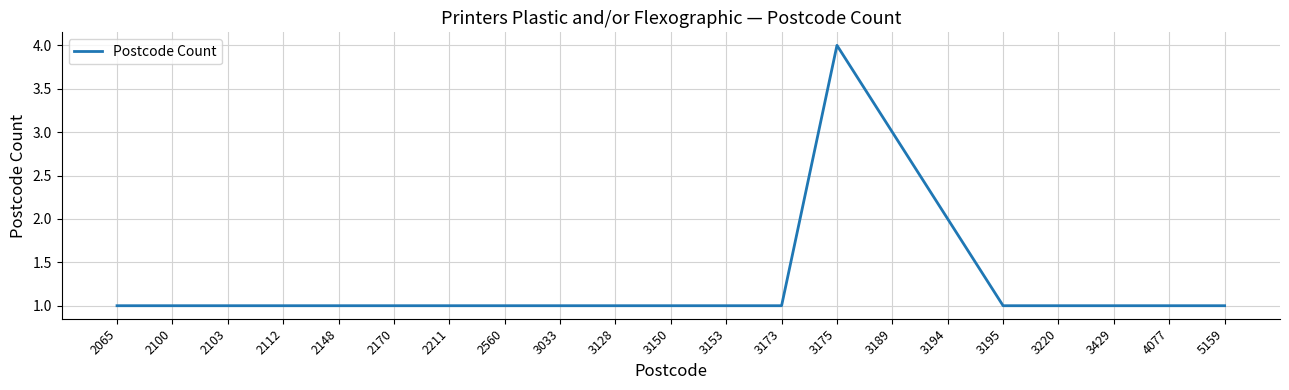

Approximately how many times larger is the value at 2112 compared to 3429?

1.0